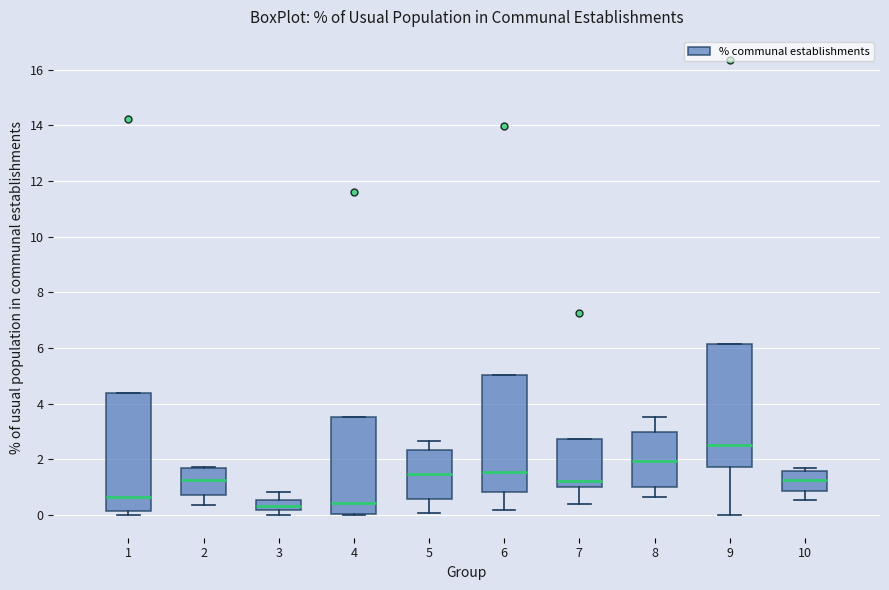

Where is the upper edge of the box at x = 1 on the y-axis? The values are not printed on the chart, so give them approximately, as read against the axis.

4.4